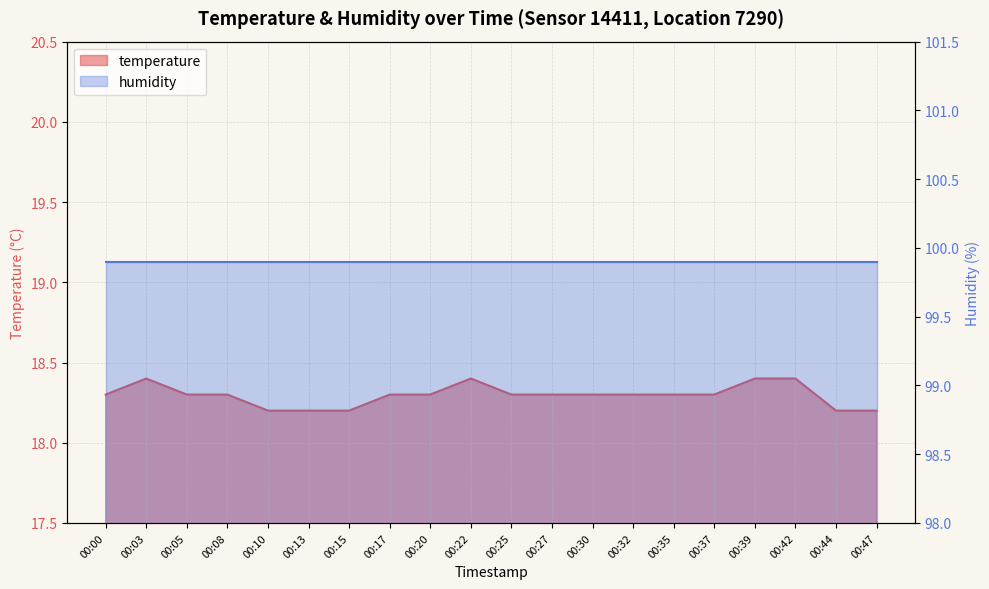

Does the chart display data point markers on the line(s)?

No